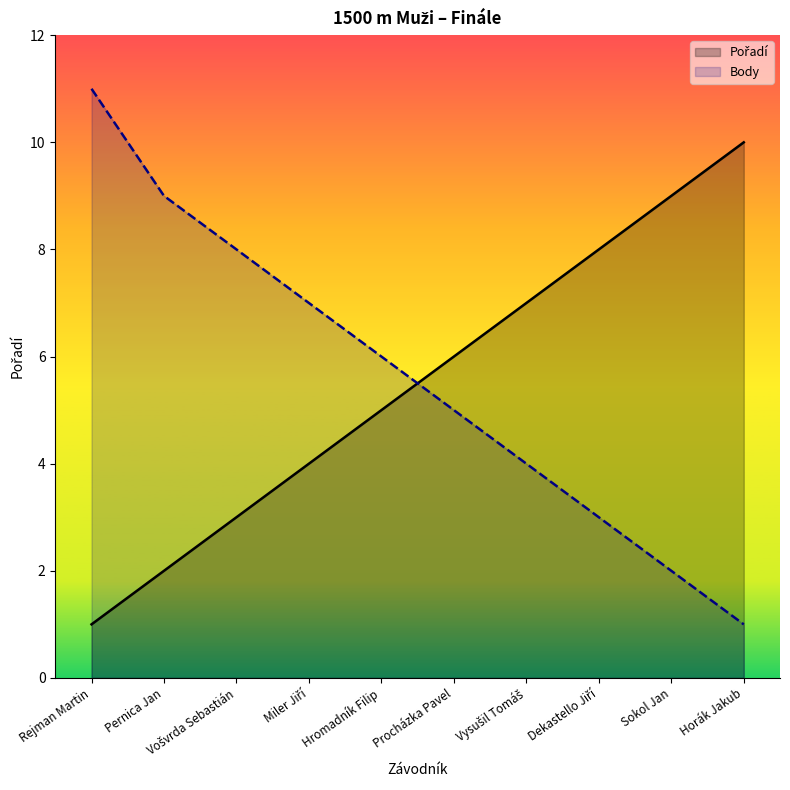

What is the difference between the second highest and minimum values in the Body series?

8